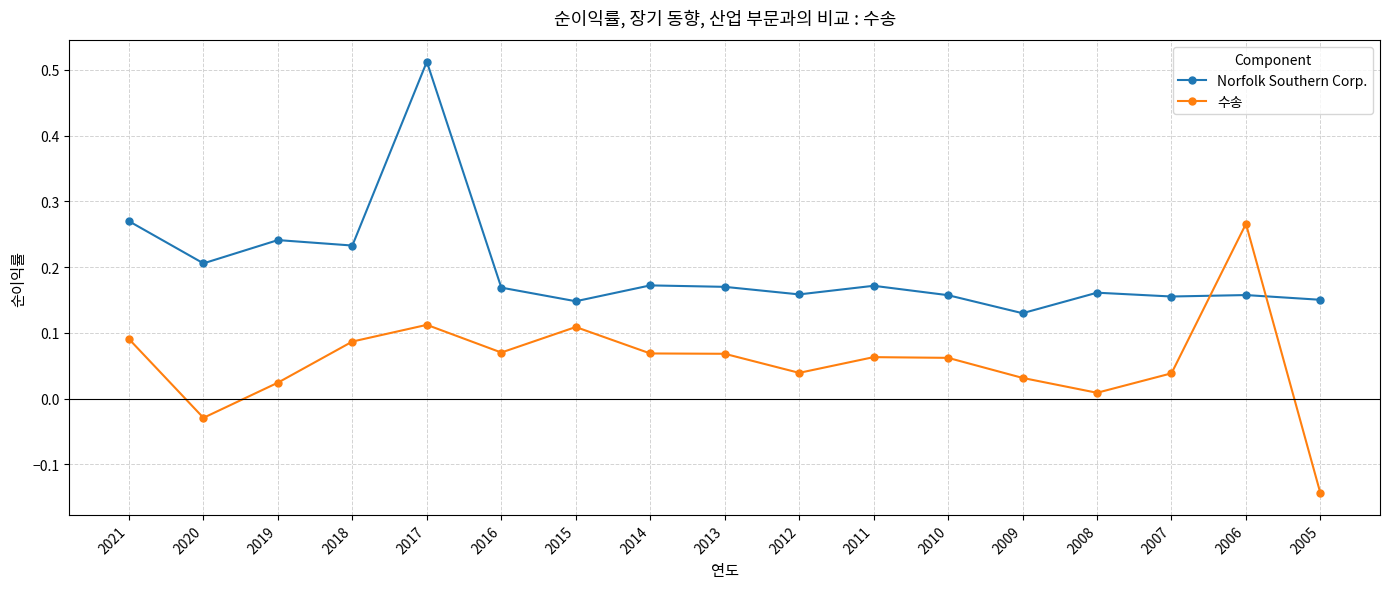

Which series changed the most between 2013 and 2008?

수송